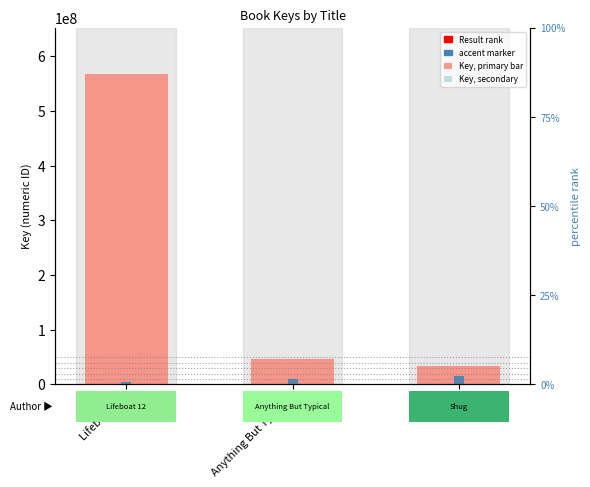

What is the smallest value displayed?

33419143